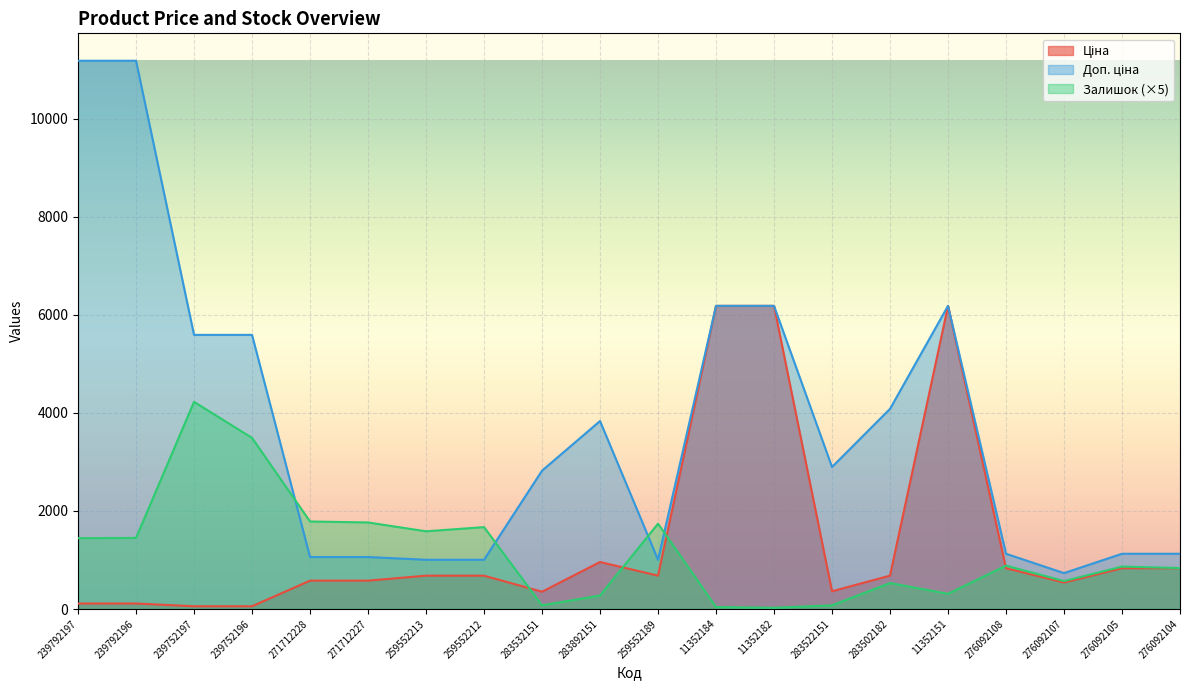

What is the minimum value for Ціна?

55.9